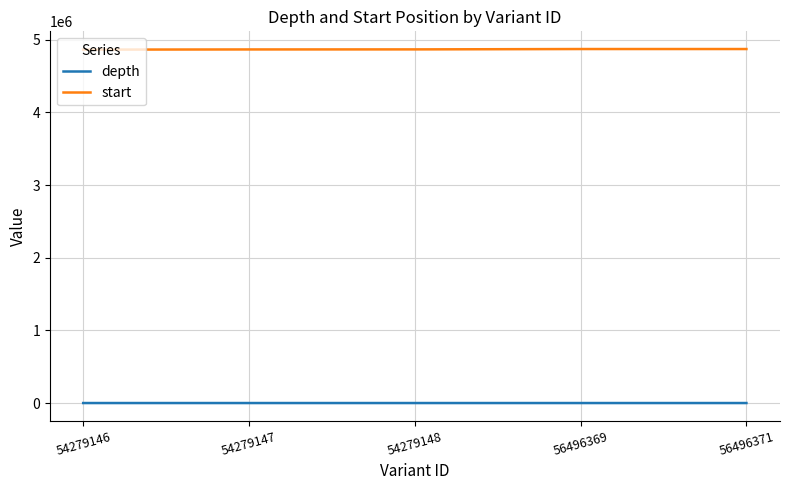

True or false: start has a value of 8426045 at 54279147.

False